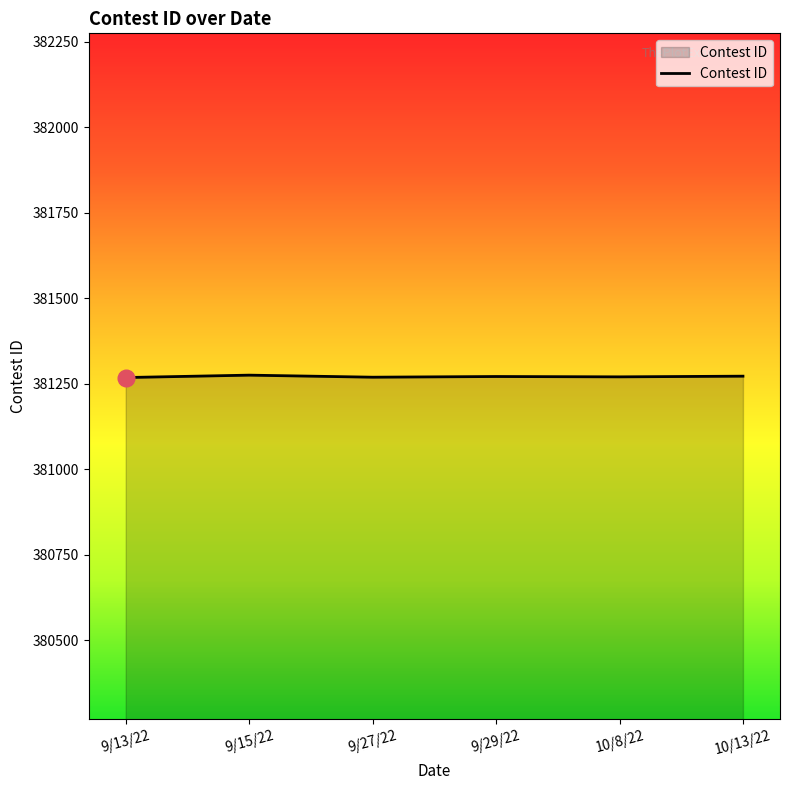

Approximately how many times larger is the value at 10/8/22 compared to 9/27/22?

1.0